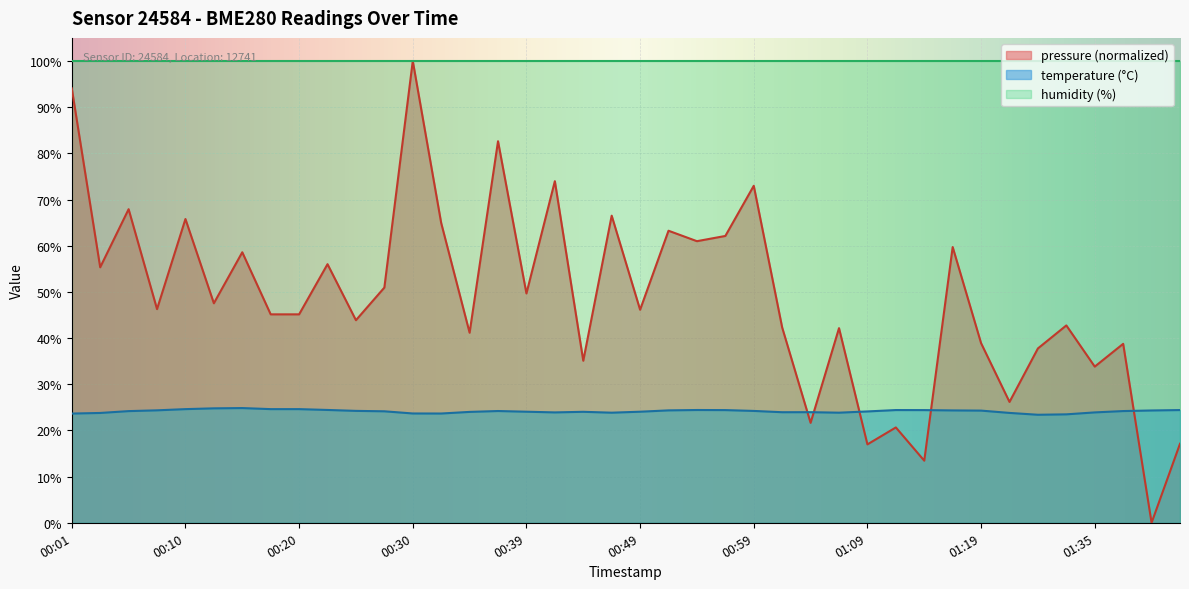

What position from the left is 00:08?

4